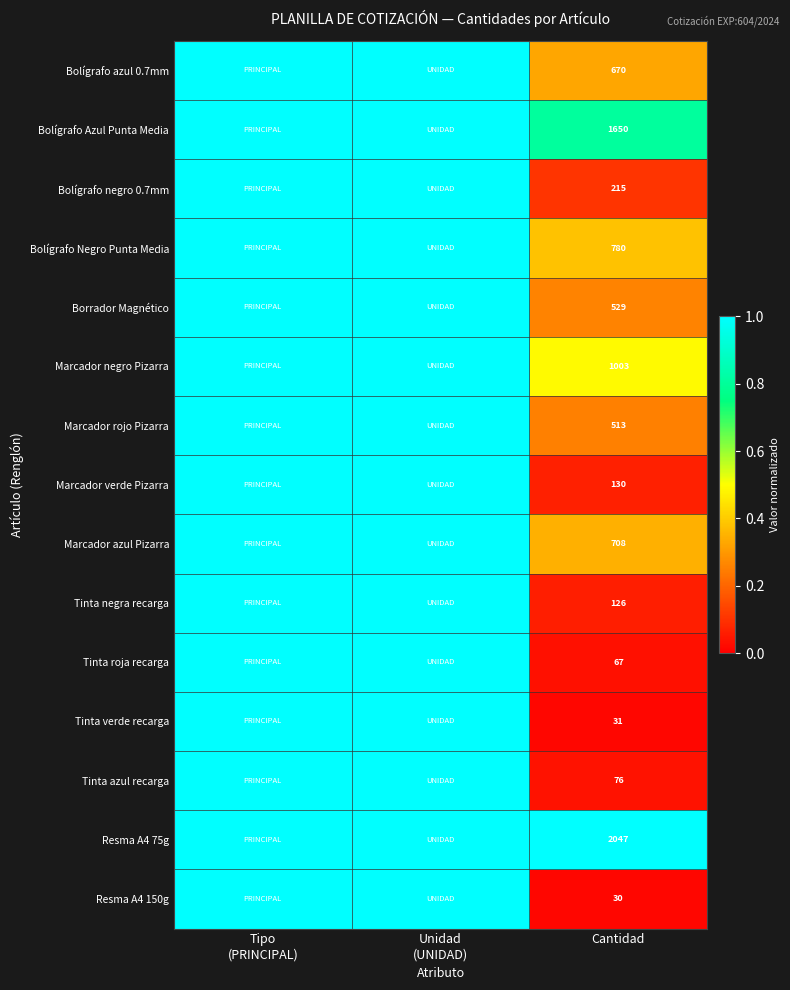

Is it true that Marcador negro Pizarra equals 1003 at Cantidad?

True